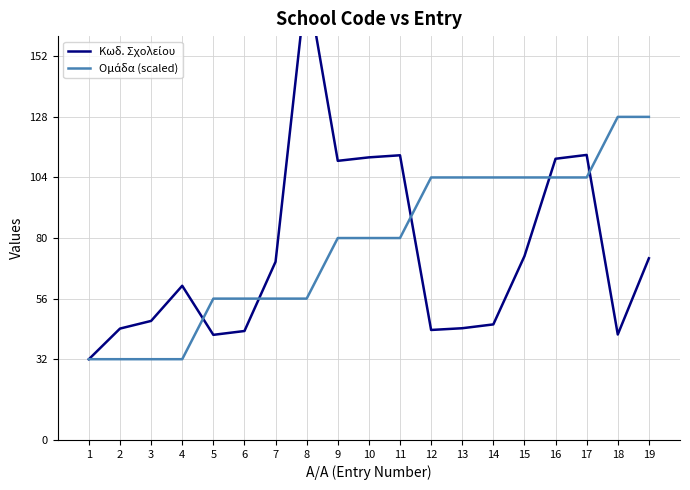

Is it true that Κωδ. Σχολείου equals 182.0 at 8?

True